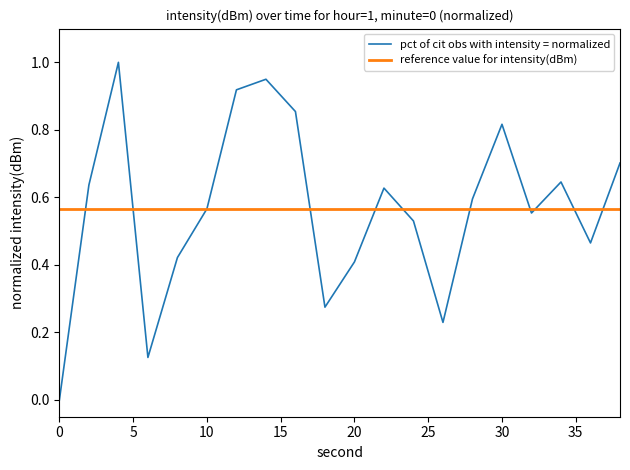

What are all the series names shown in the legend?

pct of cit obs with intensity = normalized, reference value for intensity(dBm)